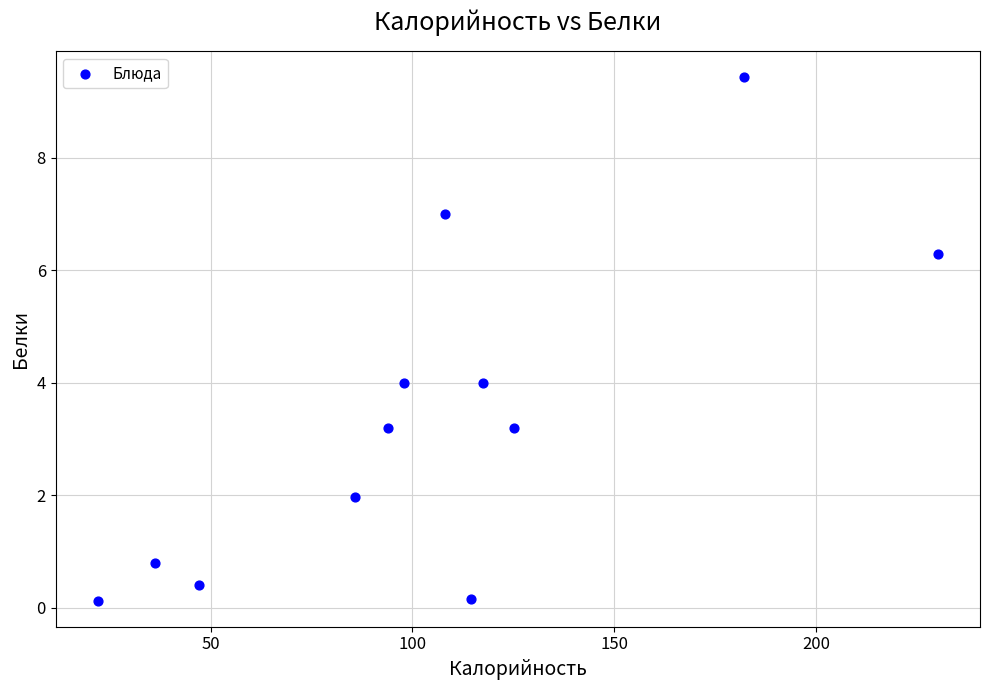

What is the range of Y values (max minus min)?

9.3